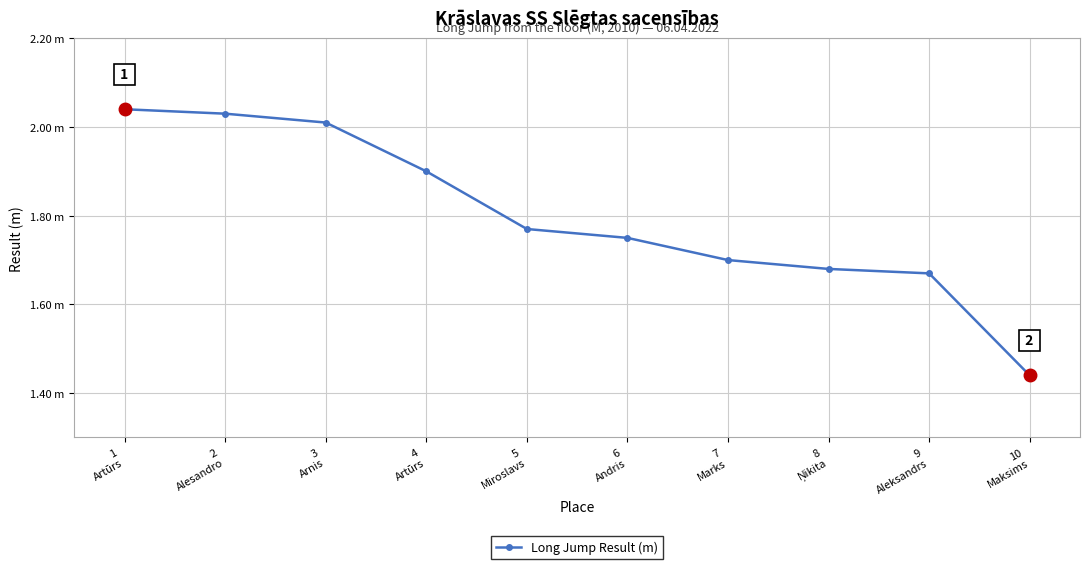

Is this an area chart (filled region under the line)?

No